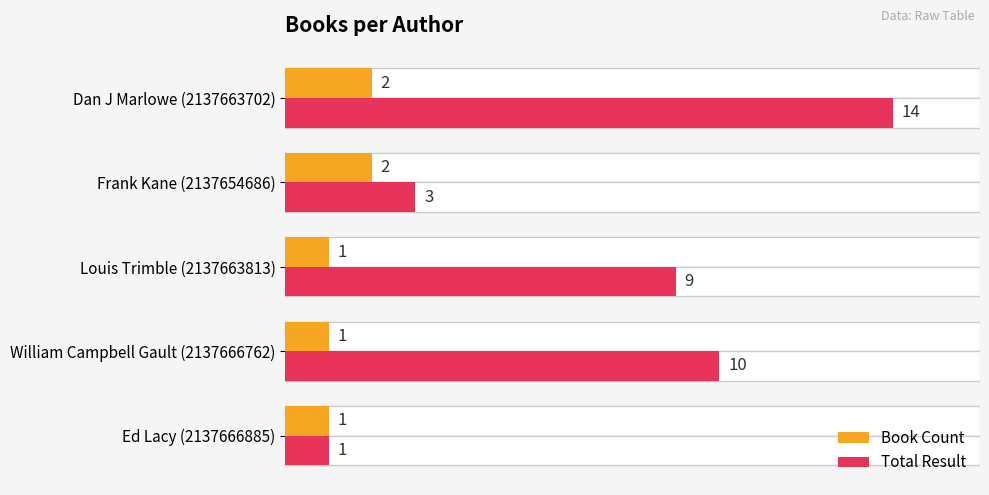

What is the maximum value shown in the chart?

14